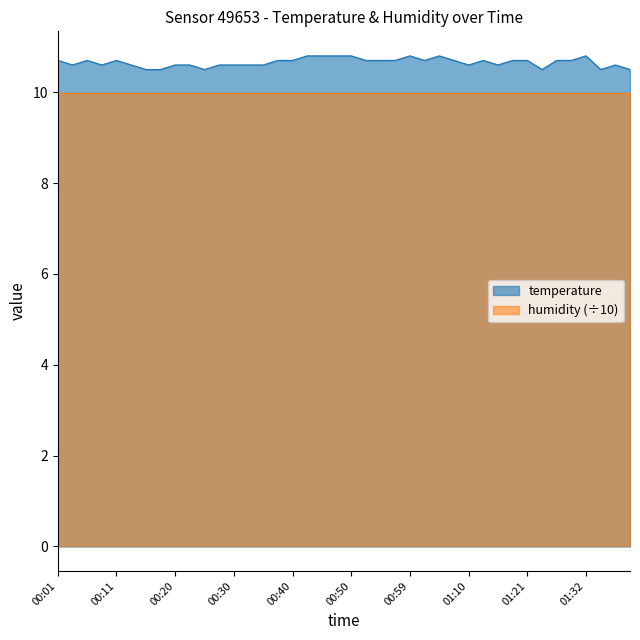

Which has a higher value, 01:34 or 00:52?

00:52